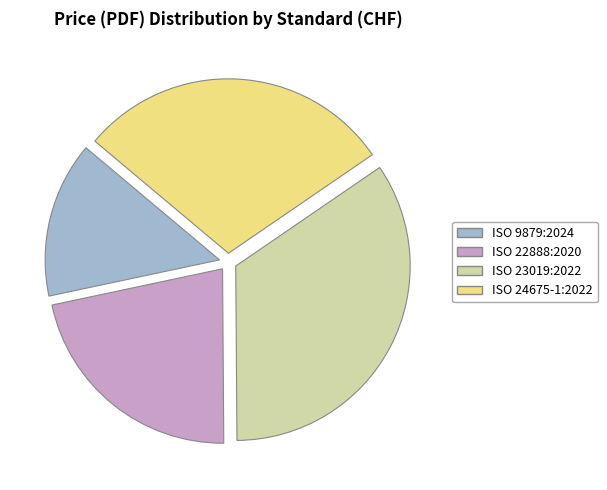

True or false: ISO 24675-1:2022 accounts for 29% of the total.

True